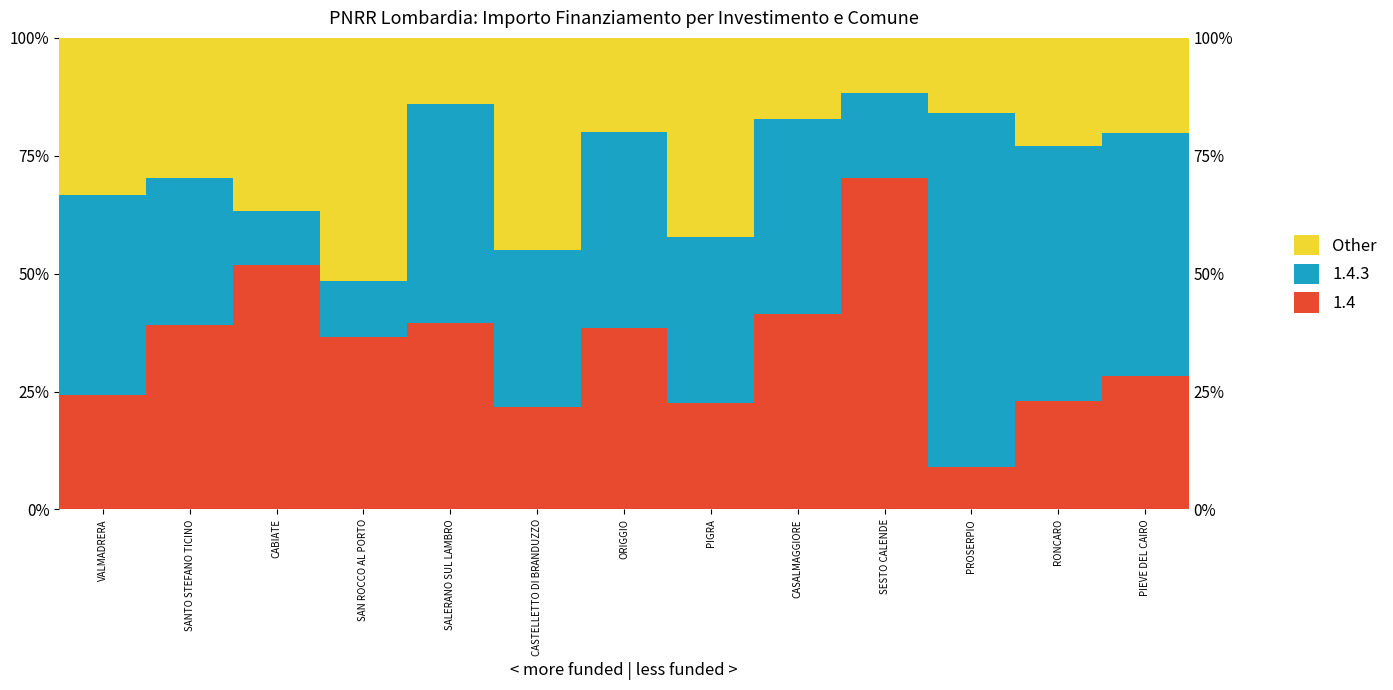

What is the maximum value shown in the chart?

51.6